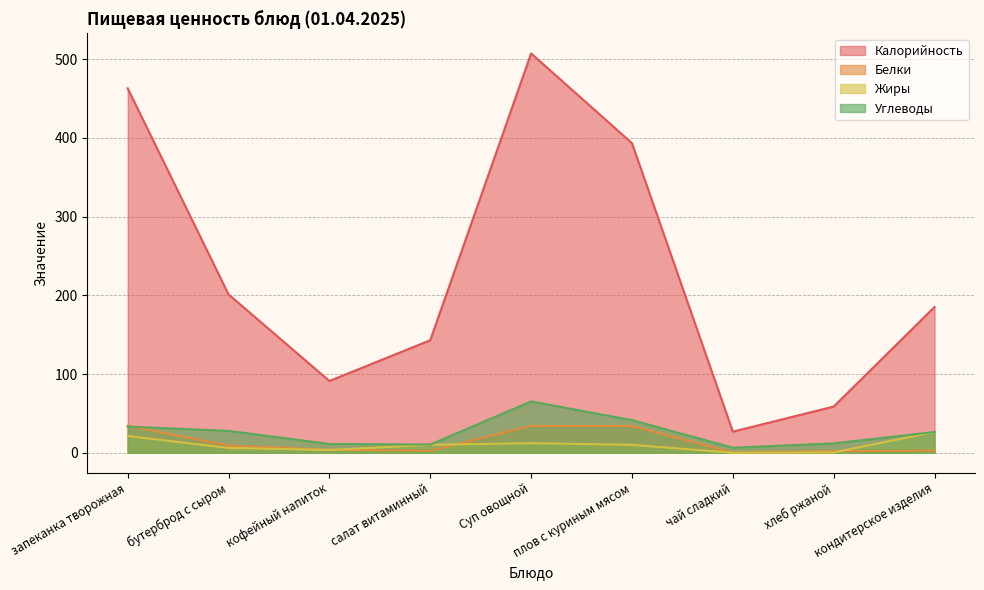

True or false: Жиры and Калорийность intersect in this chart.

False